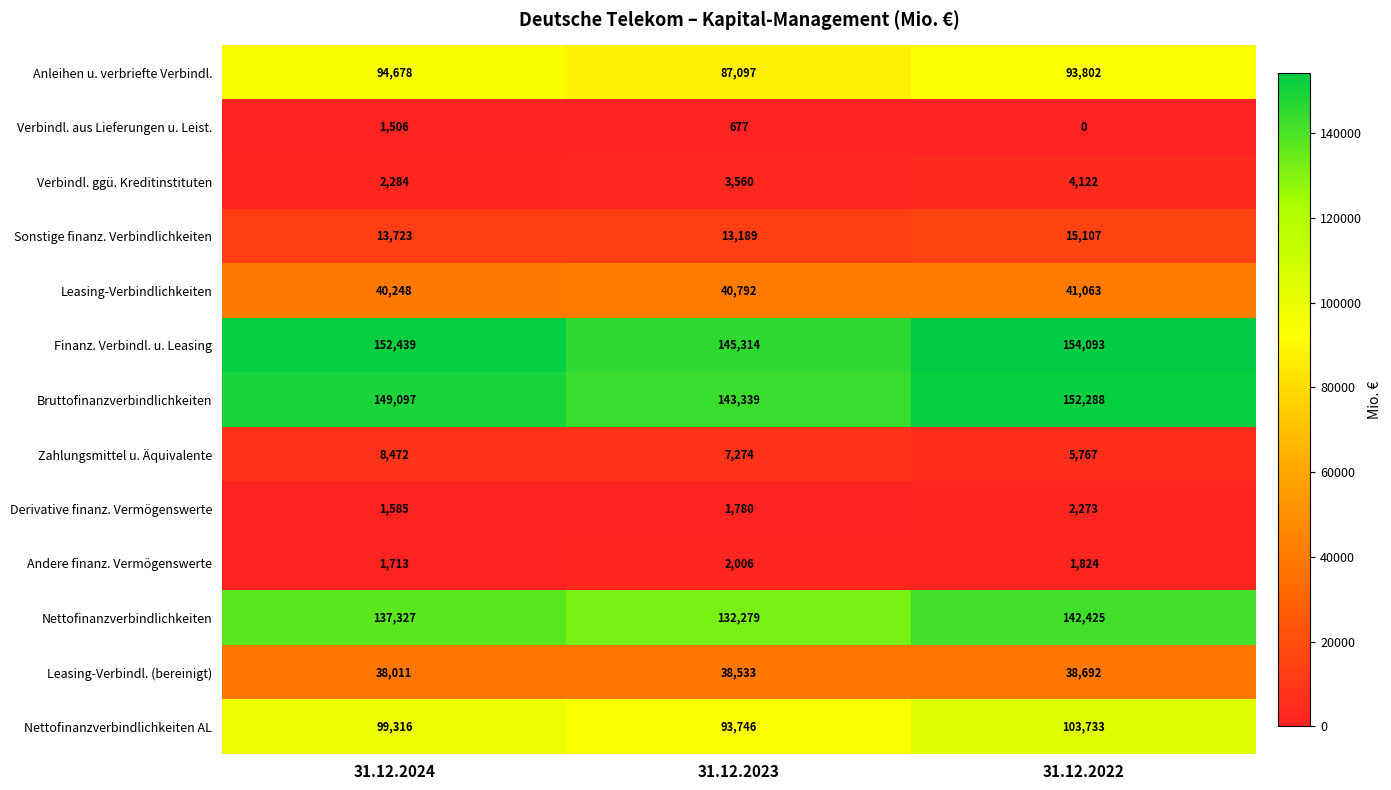

True or false: Nettofinanzverbindlichkeiten AL has a value of 103733 at 31.12.2022.

True